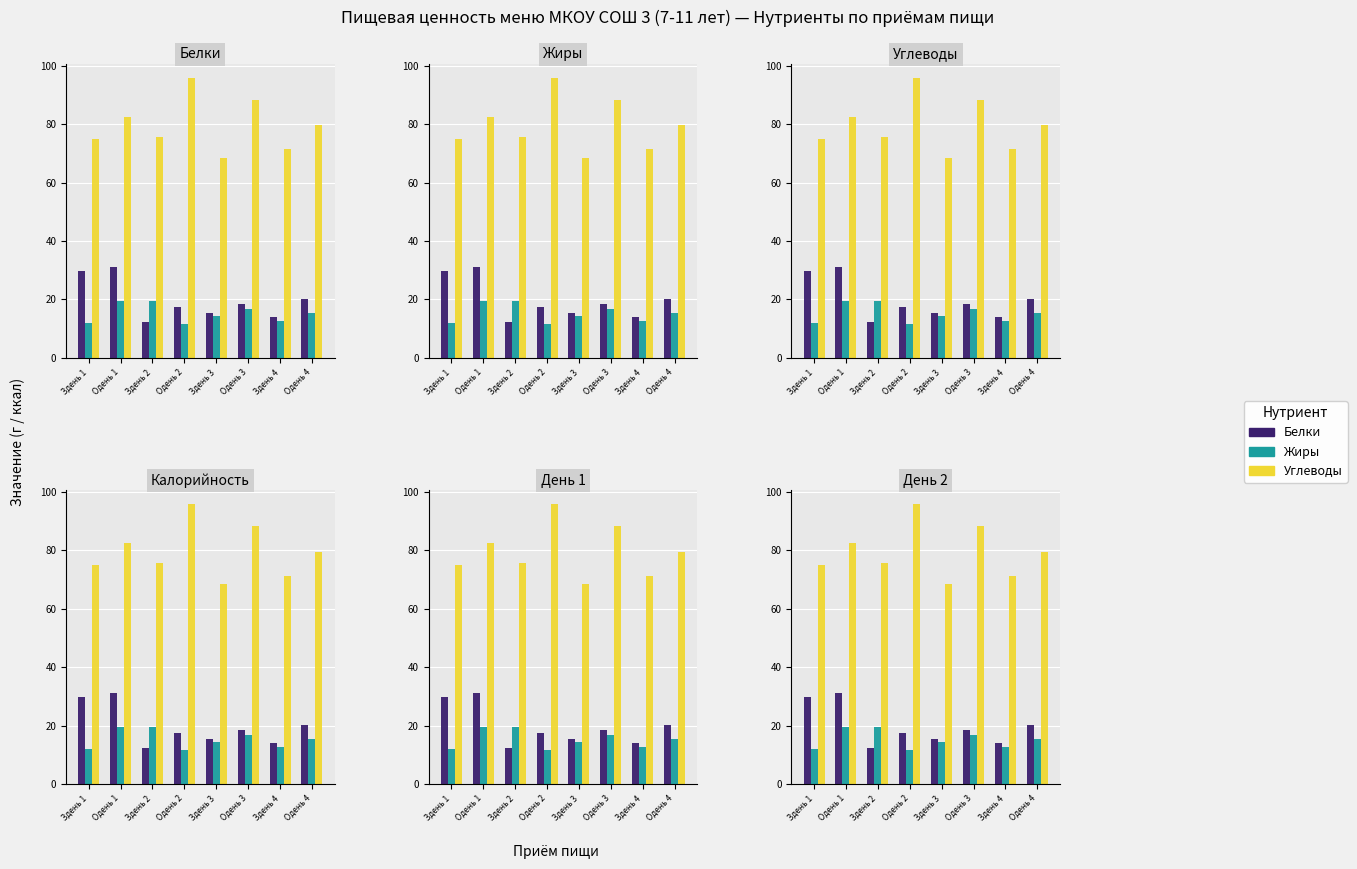

Reading right to left, list all the values displayed in this chart.

Белки: 20.1	13.9	18.4	15.2	17.3	12.4	31.3	29.6
Жиры: 15.4	12.7	16.8	14.3	11.5	19.6	19.6	12.0
Углеводы: 79.6	71.3	88.2	68.4	95.8	75.7	82.6	75.0